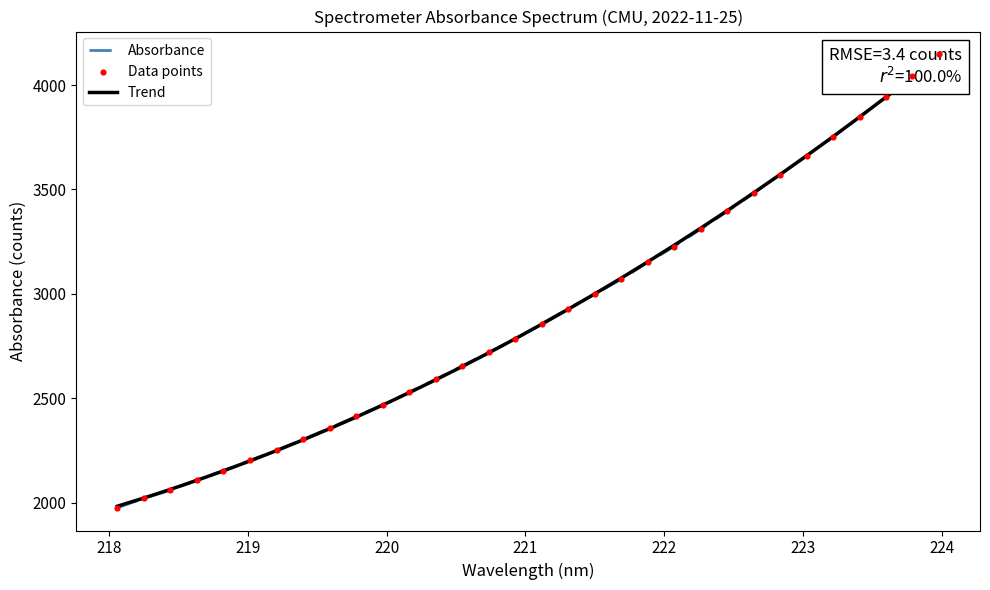

What are all the series names shown in the legend?

Absorbance, Trend, Data points